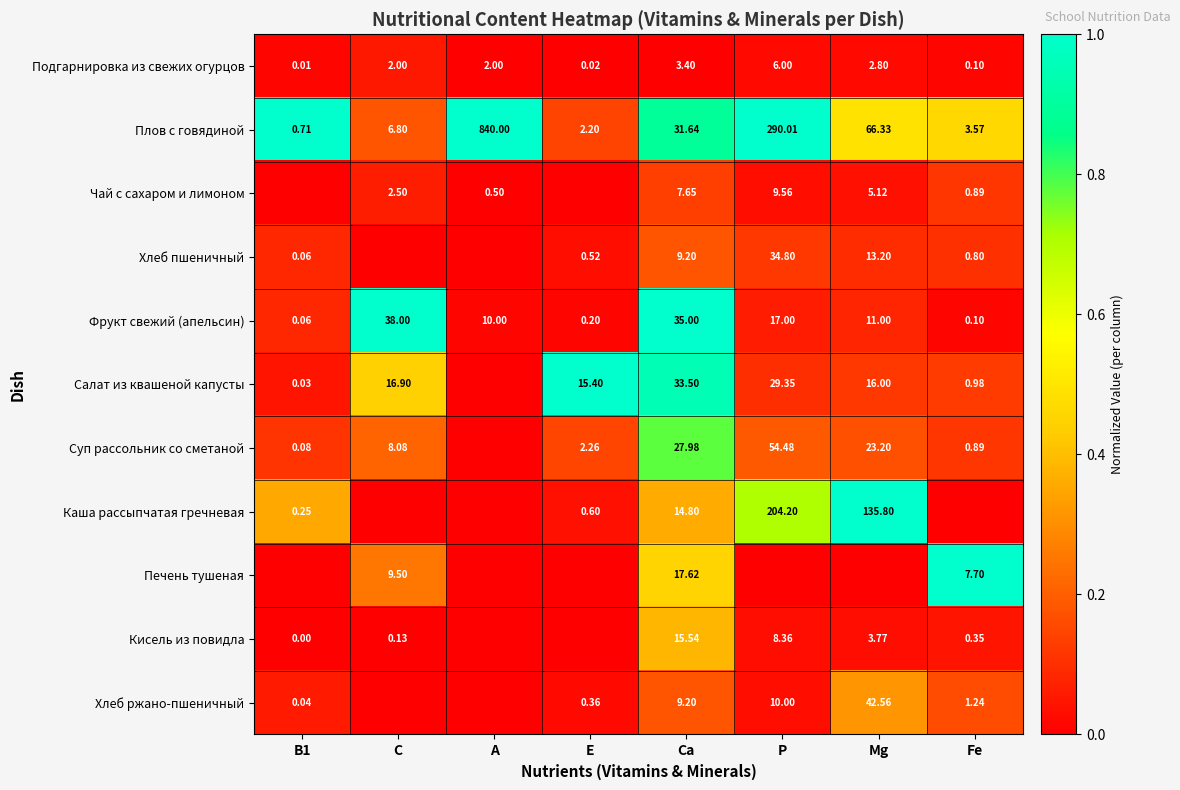

Where is Подгарнировка из свежих огурцов nearest to the value 3?

Mg